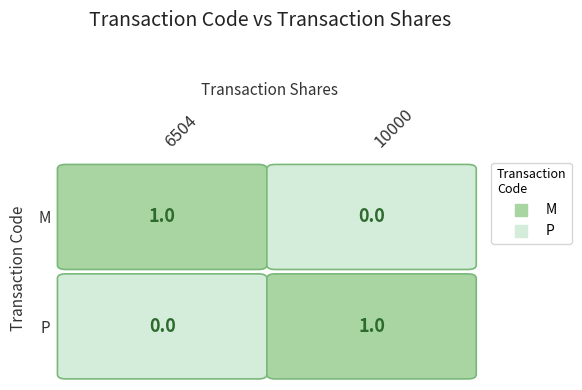

Reading left to right, transcribe all the data shown in this chart.

M: 1	0
P: 0	1